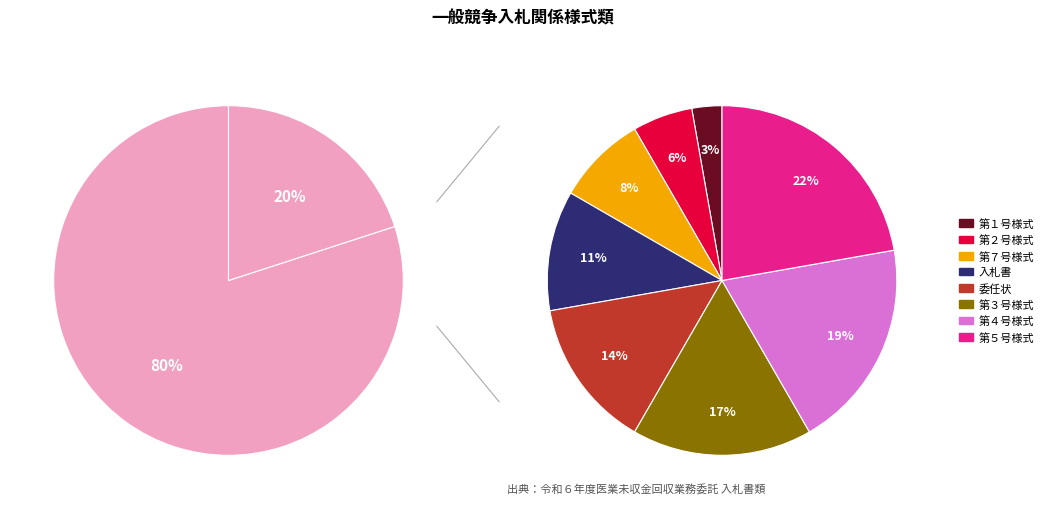

How many segments does this pie chart have?

9